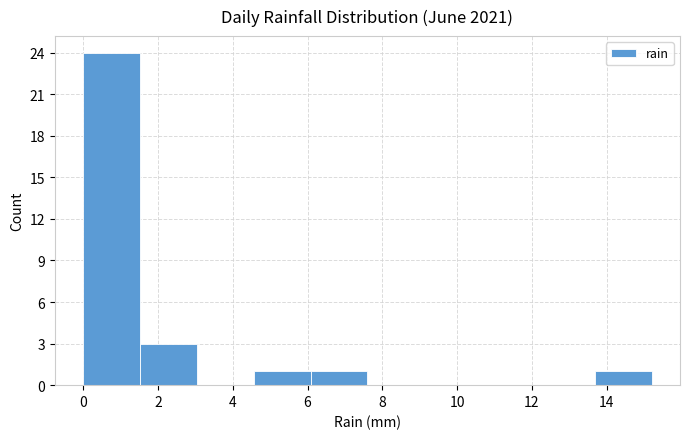

Reading left to right, transcribe this chart: for each bar, give the range it covers on the x-axis and its height. Neither the bar edges nor the heights are printed on the chart, so give them approximately, as read against the axes.

0.00 to 1.52: 24
1.52 to 3.04: 3
3.04 to 4.56: 0
4.56 to 6.08: 1
6.08 to 7.60: 1
7.60 to 9.12: 0
9.12 to 10.64: 0
10.64 to 12.16: 0
12.16 to 13.68: 0
13.68 to 15.20: 1